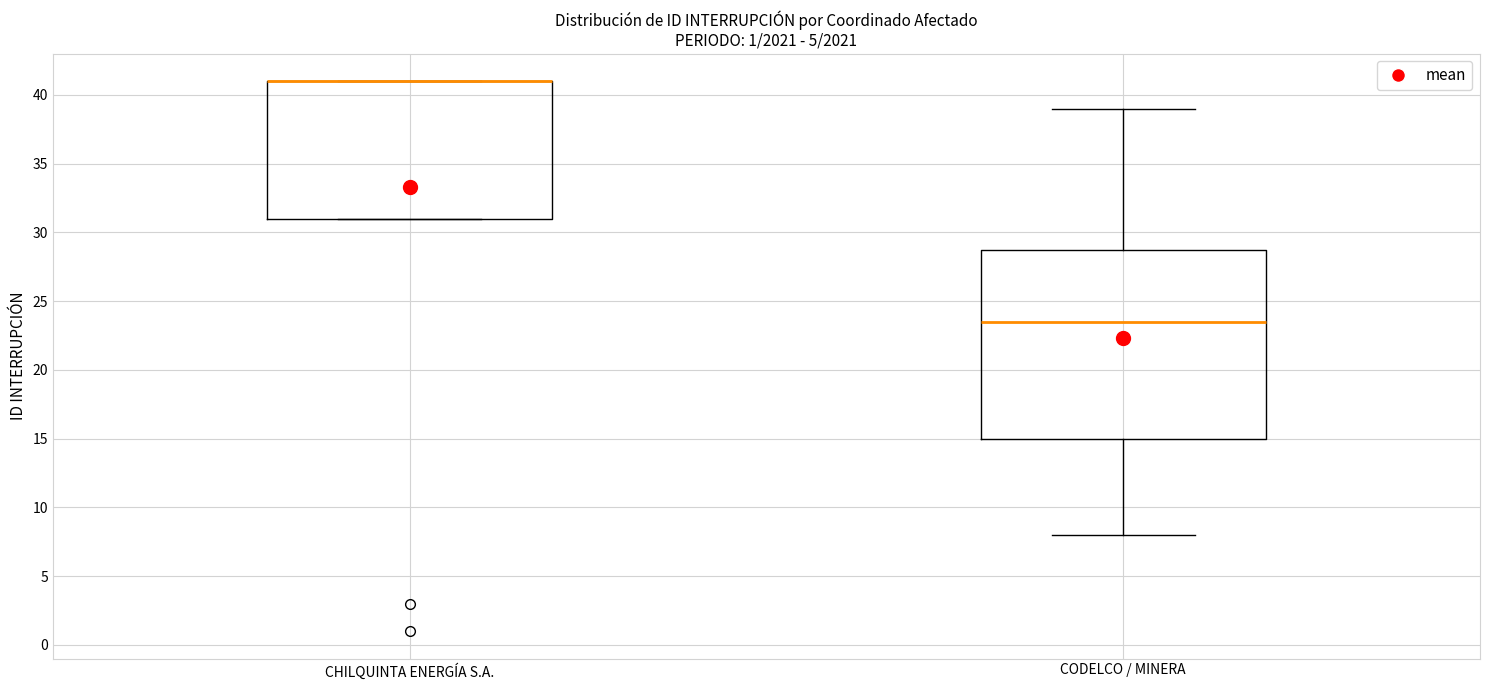

Reading left to right, read every box against the y-axis: the position of its median line, the range the box covers, and the ends of its whiskers. The values are not printed on the chart, so give them approximately, as read against the axis.

CHILQUINTA ENERGÍA S.A.: median 41.0 (drawn on the box's upper edge), box 31.0 to 41.0, whiskers 31.0 to 41.0
CODELCO / MINERA: median 23.5, box 15.0 to 29.0, whiskers 8.0 to 39.0